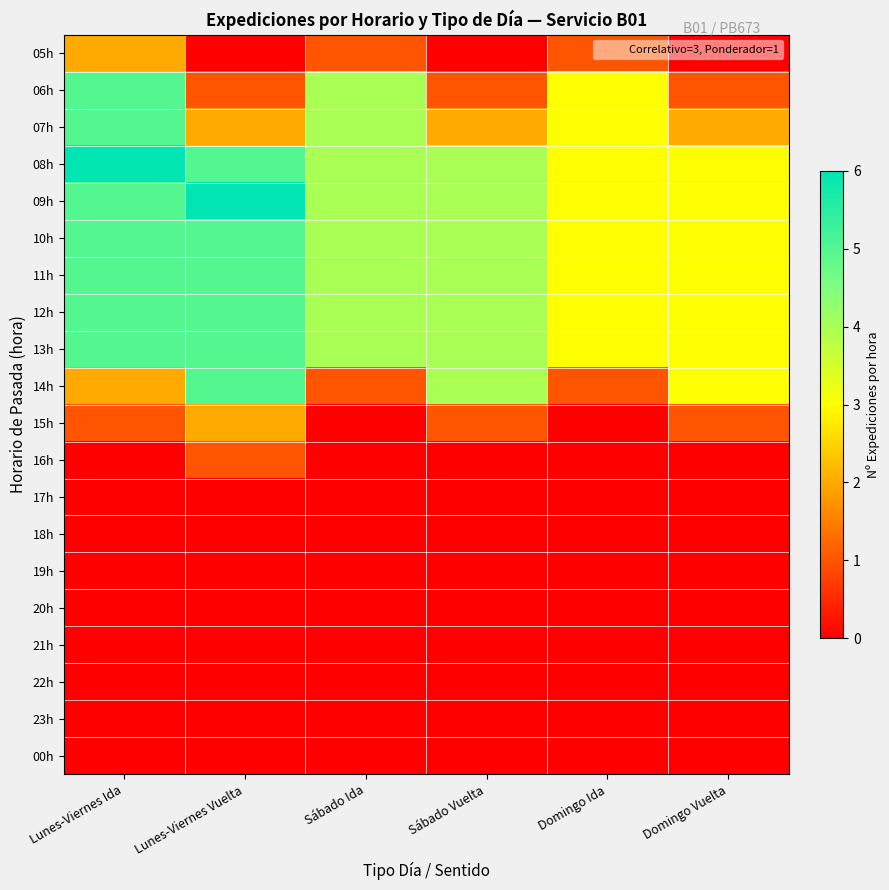

Which series has the largest total across all categories?

08h